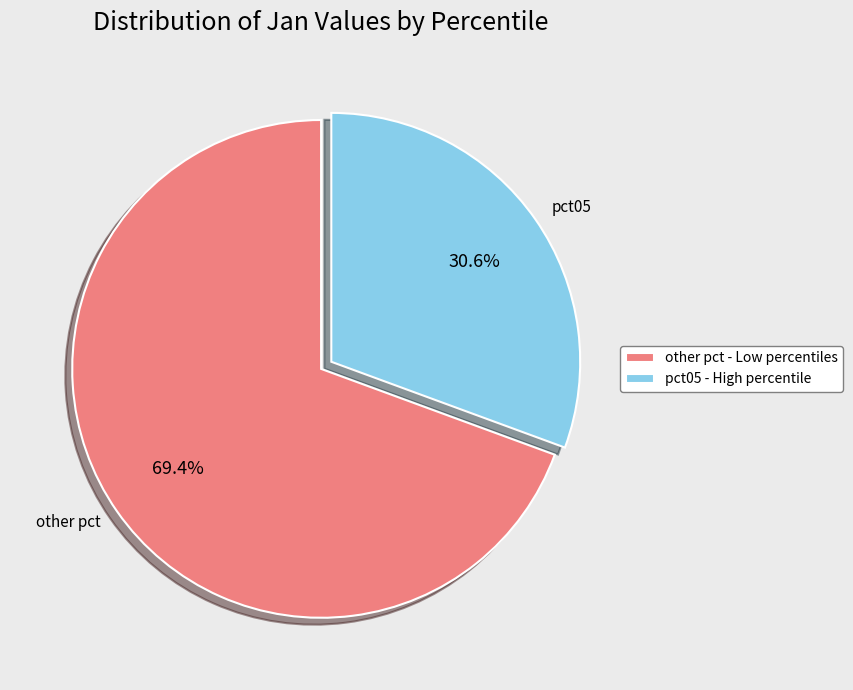

What portion of the pie excludes other pct?

30.6%